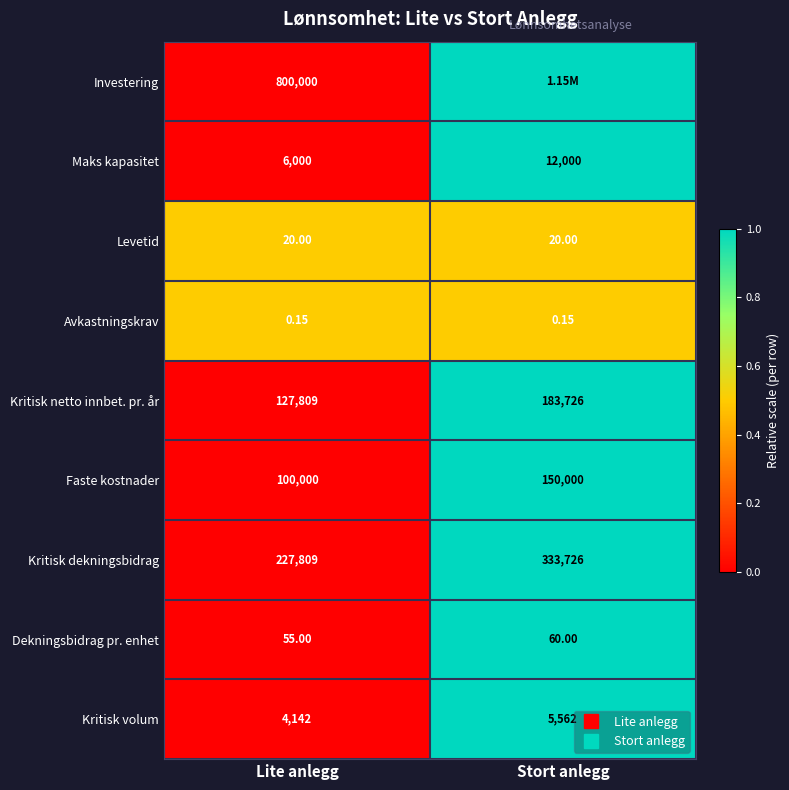

At how many categories does at least one series exceed 0?

2